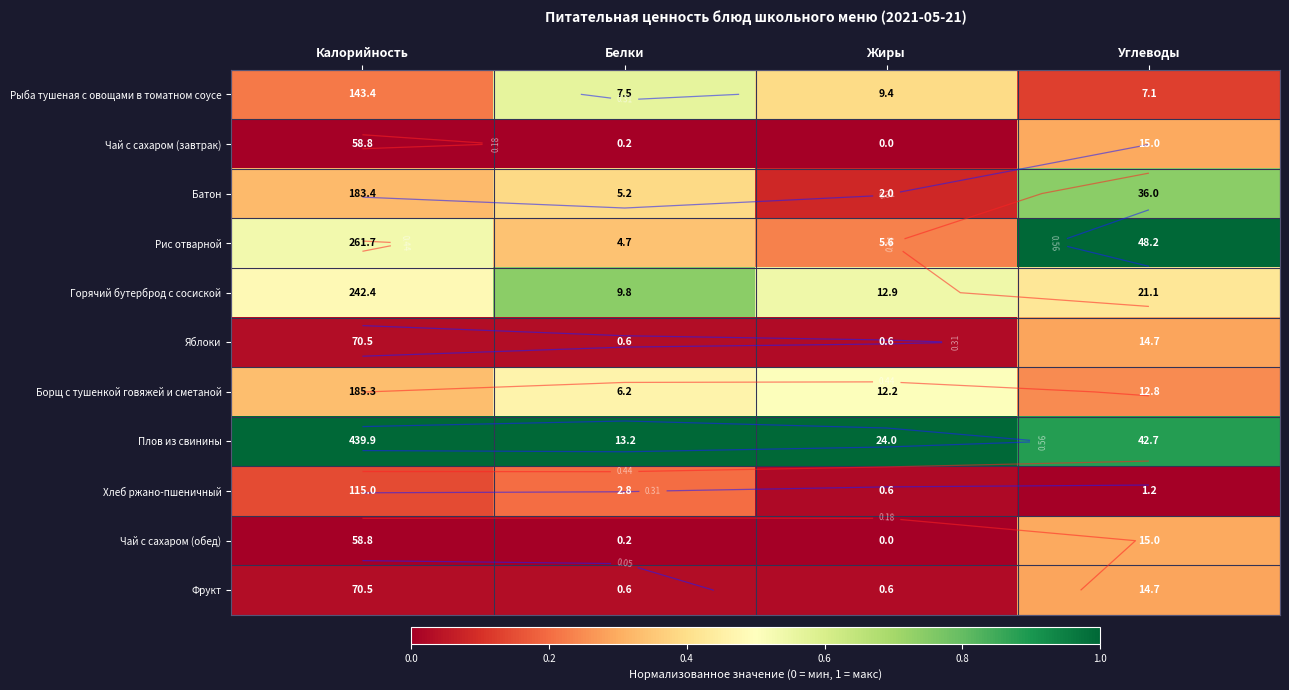

Which category has the lowest value in the Фрукт series?

Жиры